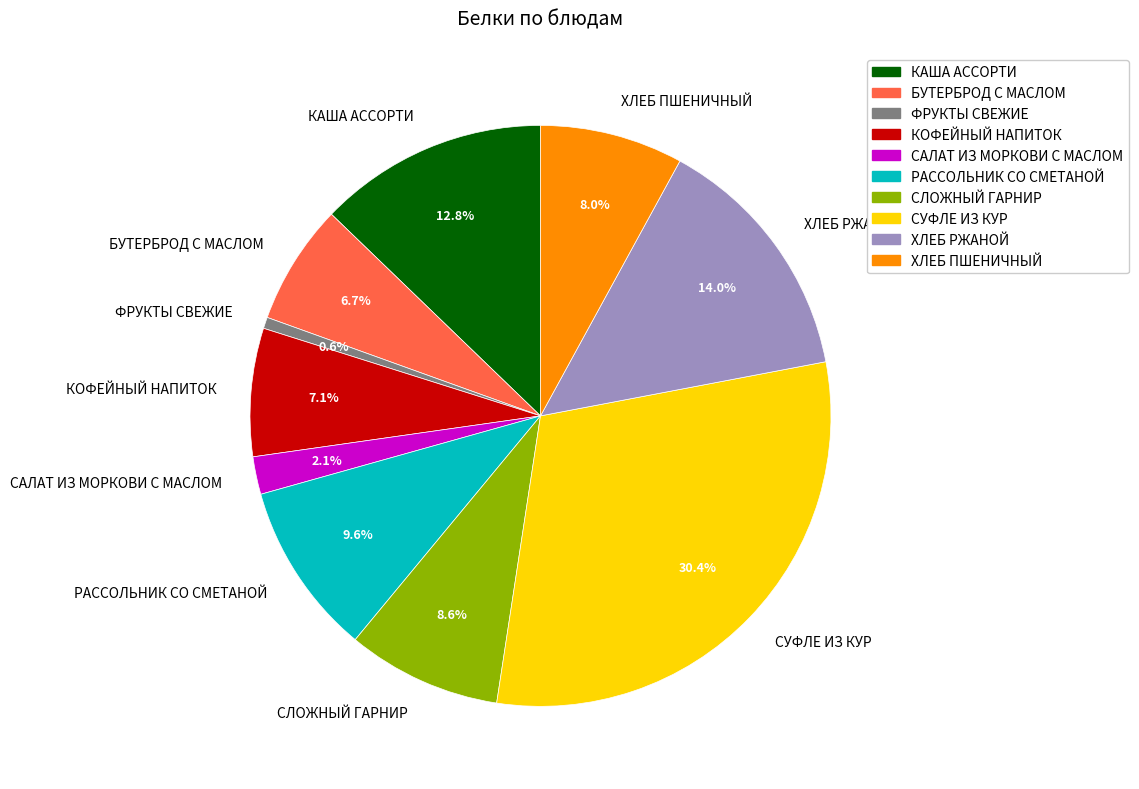

Which category has the smallest portion of the pie?

ФРУКТЫ СВЕЖИЕ